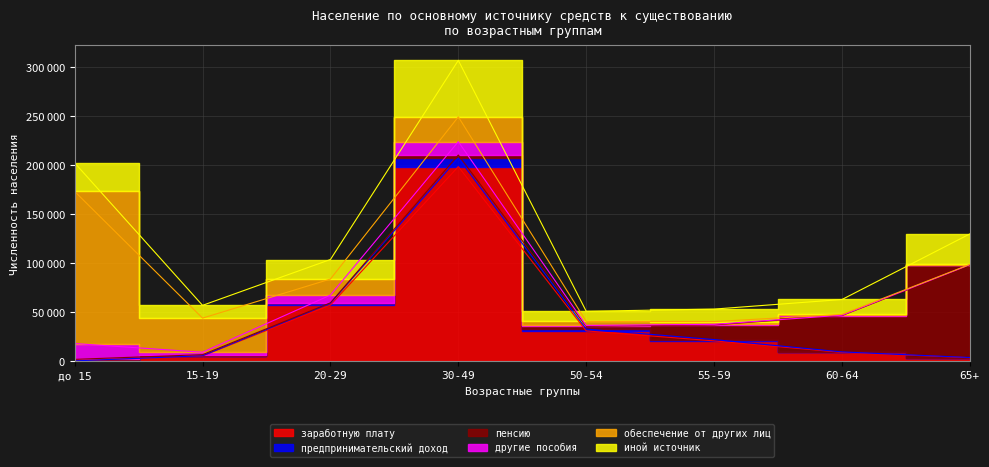

After their last crossing, which series has the higher values: обеспечение от других лиц or пенсию?

пенсию